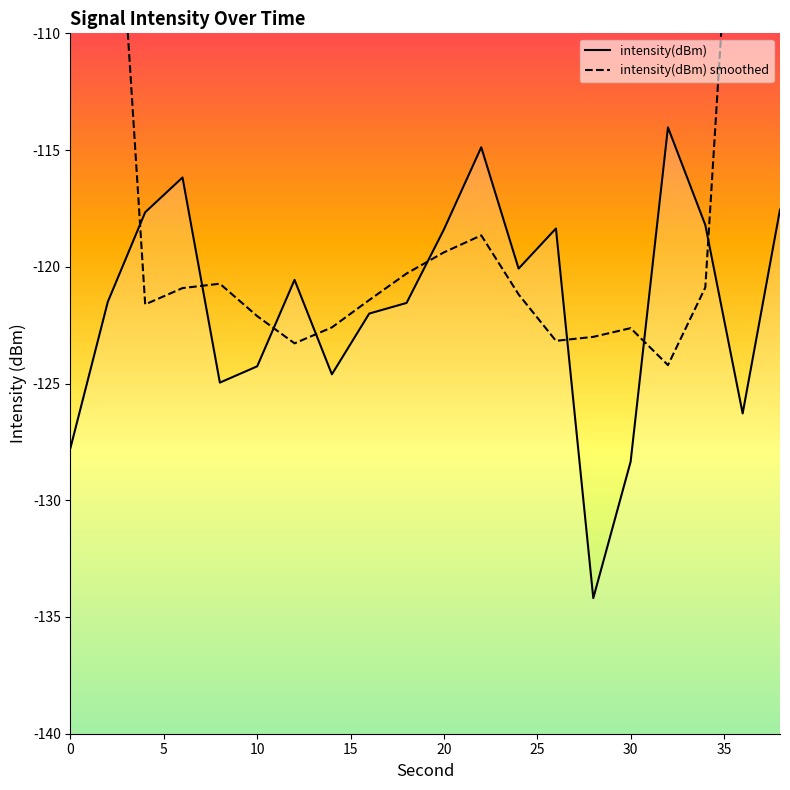

True or false: intensity(dBm) has more than 2 interior local peaks.

True